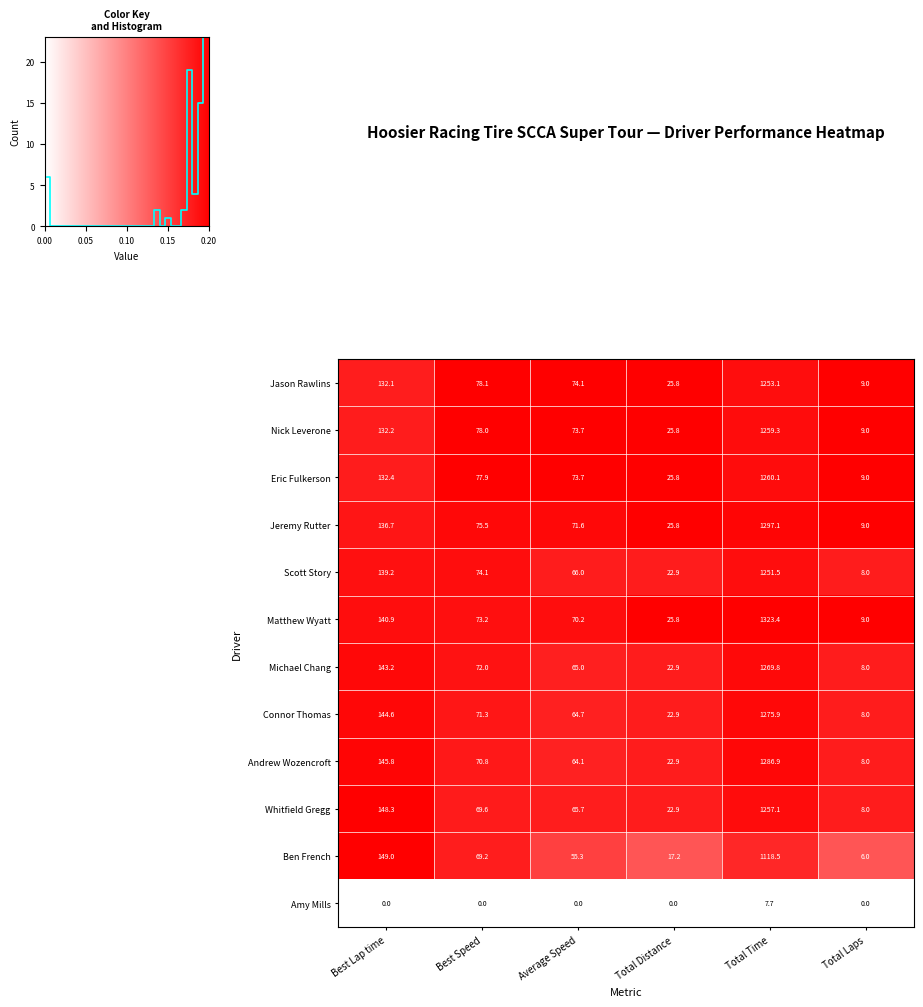

Count the Amy Mills values in the range 0 to 1.

5